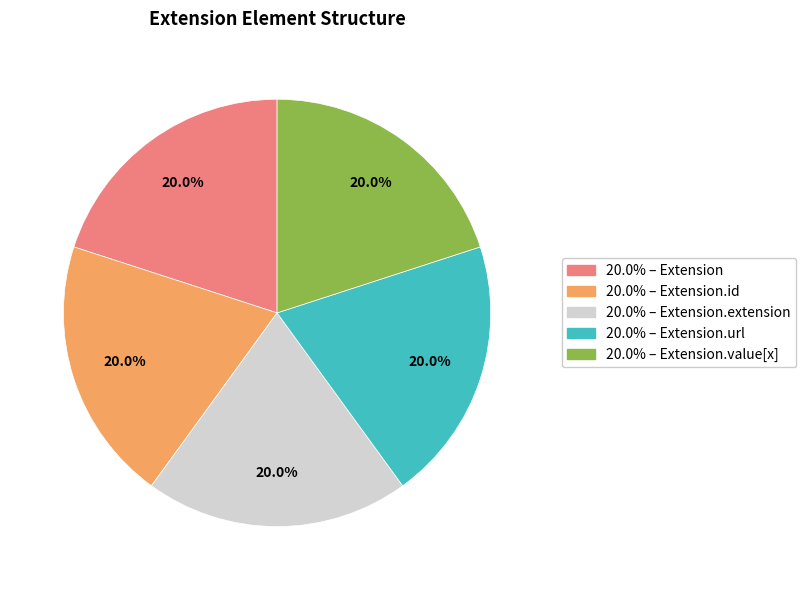

Is there a majority slice in this chart?

No